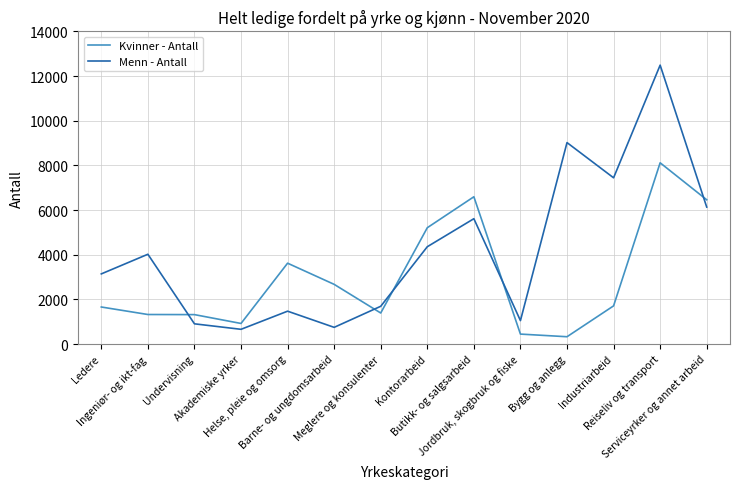

What are all the series names shown in the legend?

Kvinner - Antall, Menn - Antall